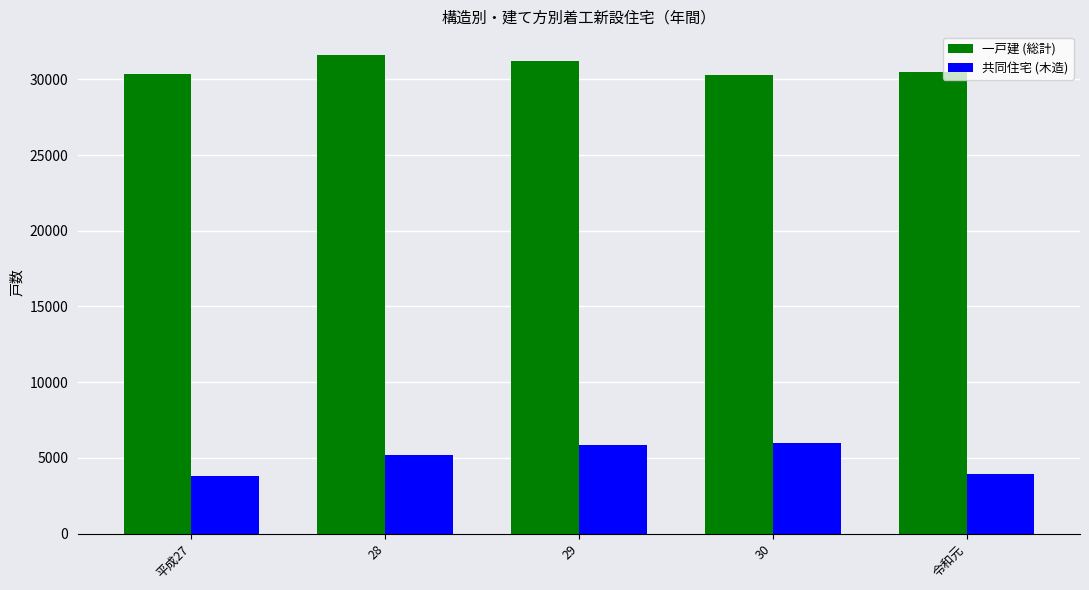

The 共同住宅 (木造) series shows 7540 at 28. True or false?

False